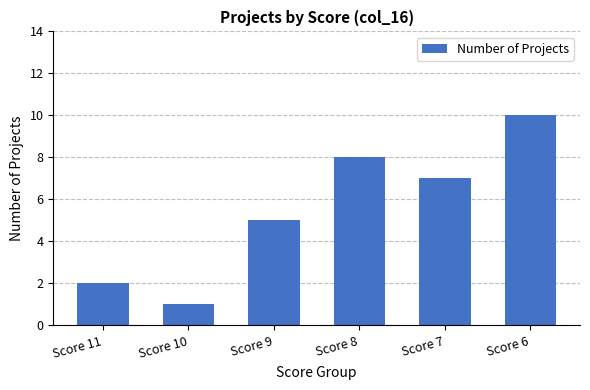

List the labels in order of value, largest first.

Score 6, Score 8, Score 7, Score 9, Score 11, Score 10